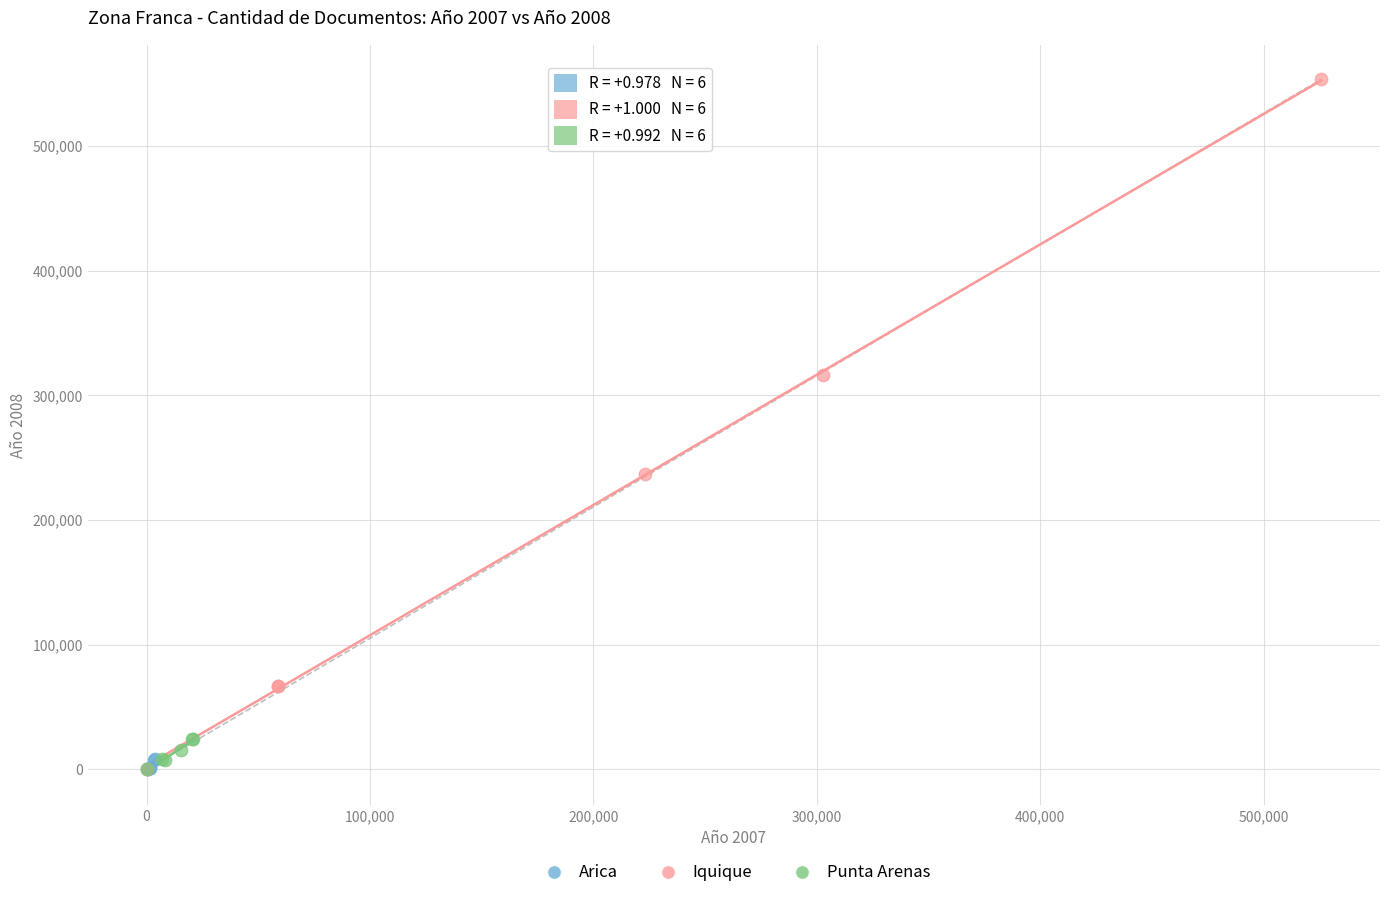

Which series reaches the maximum Y coordinate?

Iquique